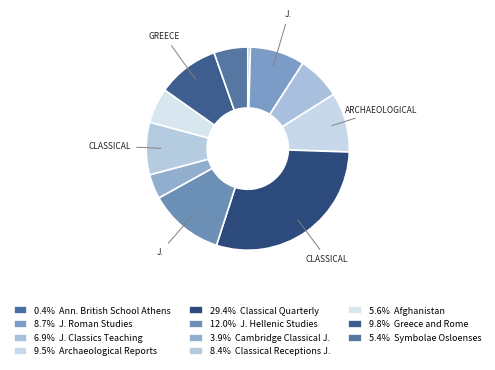

Count the number of slices in the pie.

11